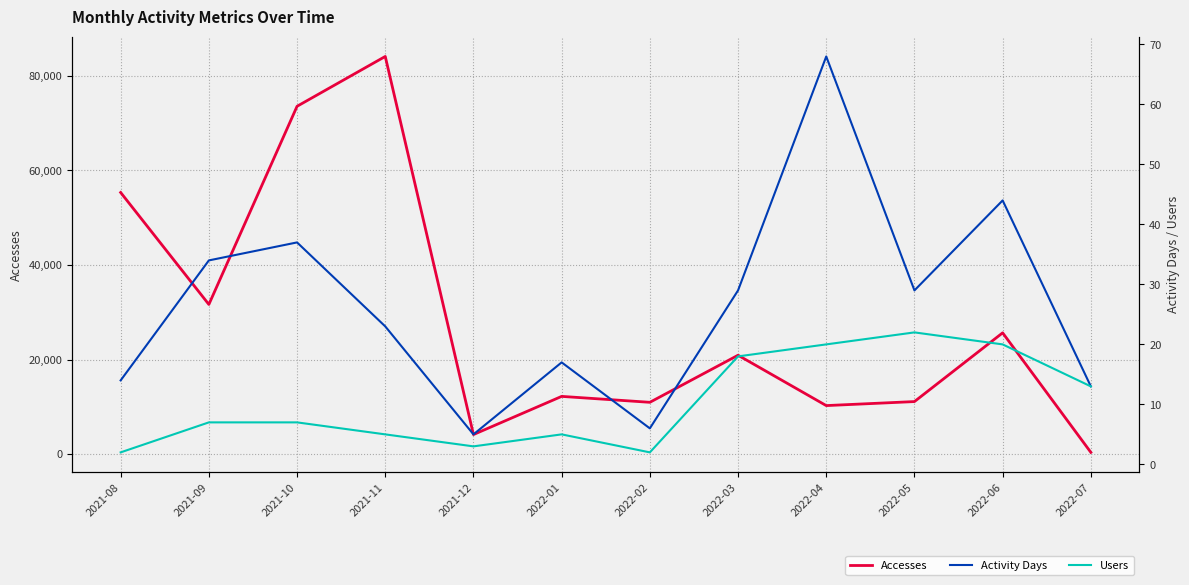

At which category is the sum across all series the highest?

2021-11